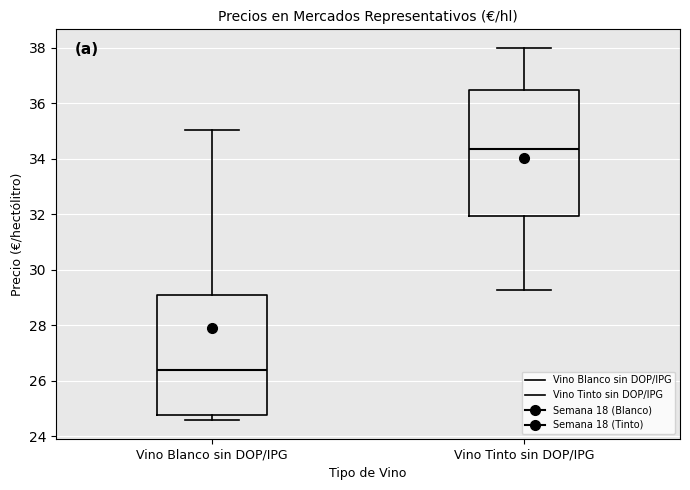

Where is the lower edge of the box for Vino Tinto sin DOP/IPG on the y-axis? The values are not printed on the chart, so give them approximately, as read against the axis.

32.0